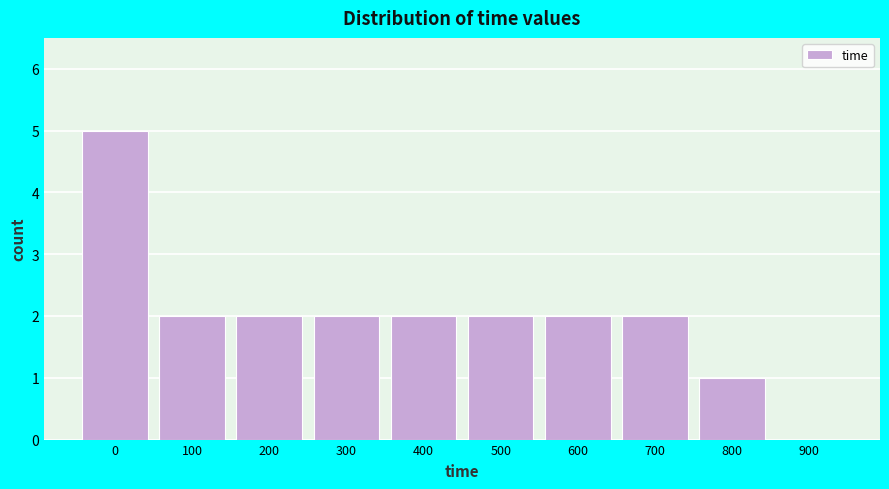

Reading left to right, what are all the values shown in this chart?

0=5	100=2	200=2	300=2	400=2	500=2	600=2	700=2	800=1	900=0